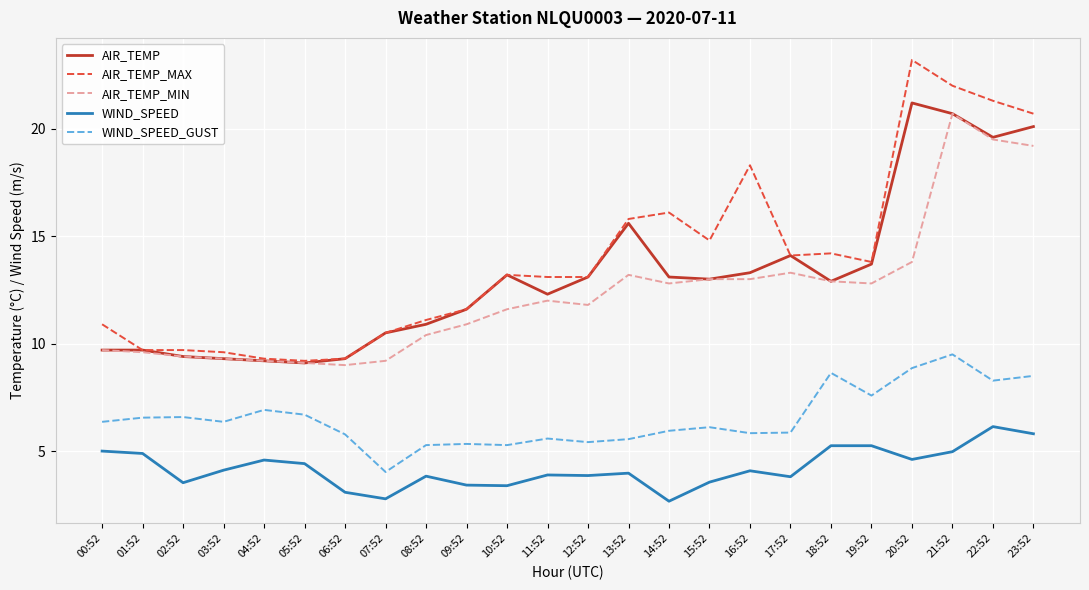

Between 20:52 and 22:52, which series saw the biggest shift?

AIR_TEMP_MIN